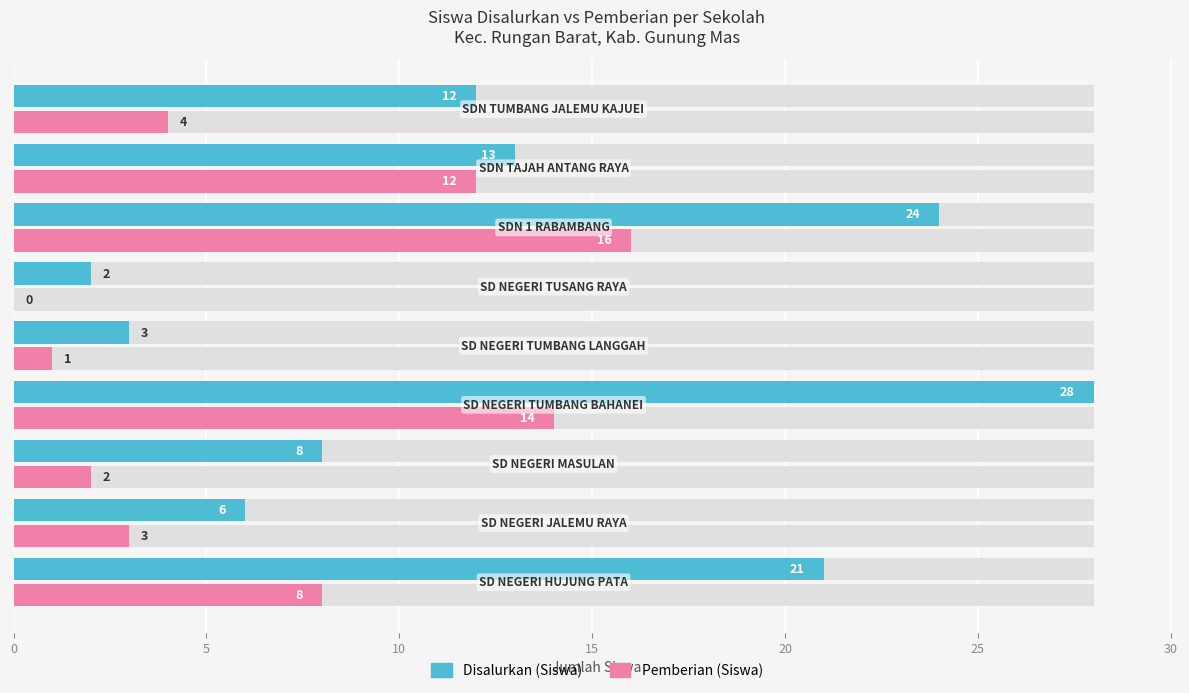

The value of Disalurkan (Siswa) at 20 is 1. True or false?

False